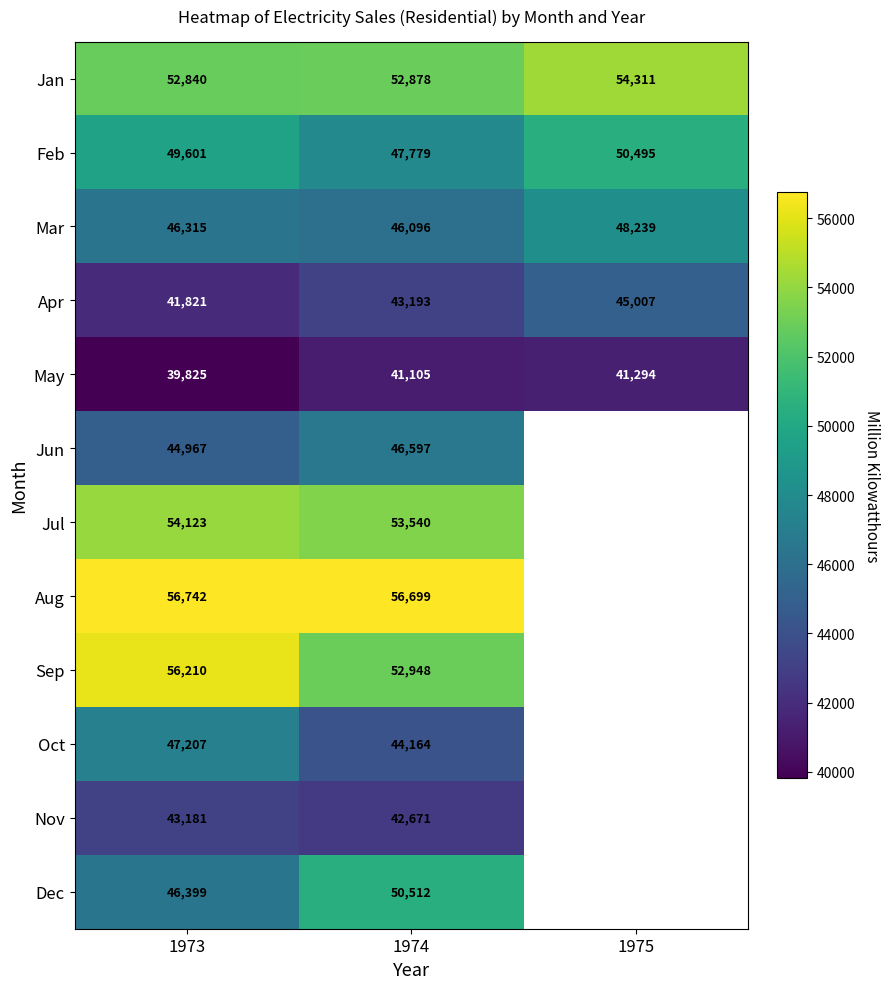

Rank the series at 1974 from highest to lowest value.

Aug, Jul, Sep, Jan, Dec, Feb, Jun, Mar, Oct, Apr, Nov, May